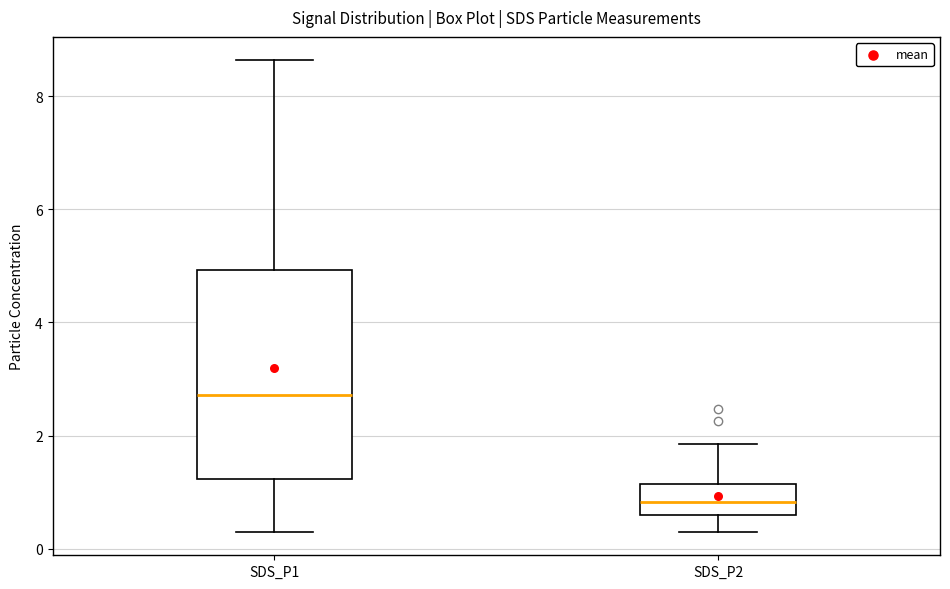

Where is the lower edge of the box for SDS_P2 on the y-axis? The values are not printed on the chart, so give them approximately, as read against the axis.

0.6